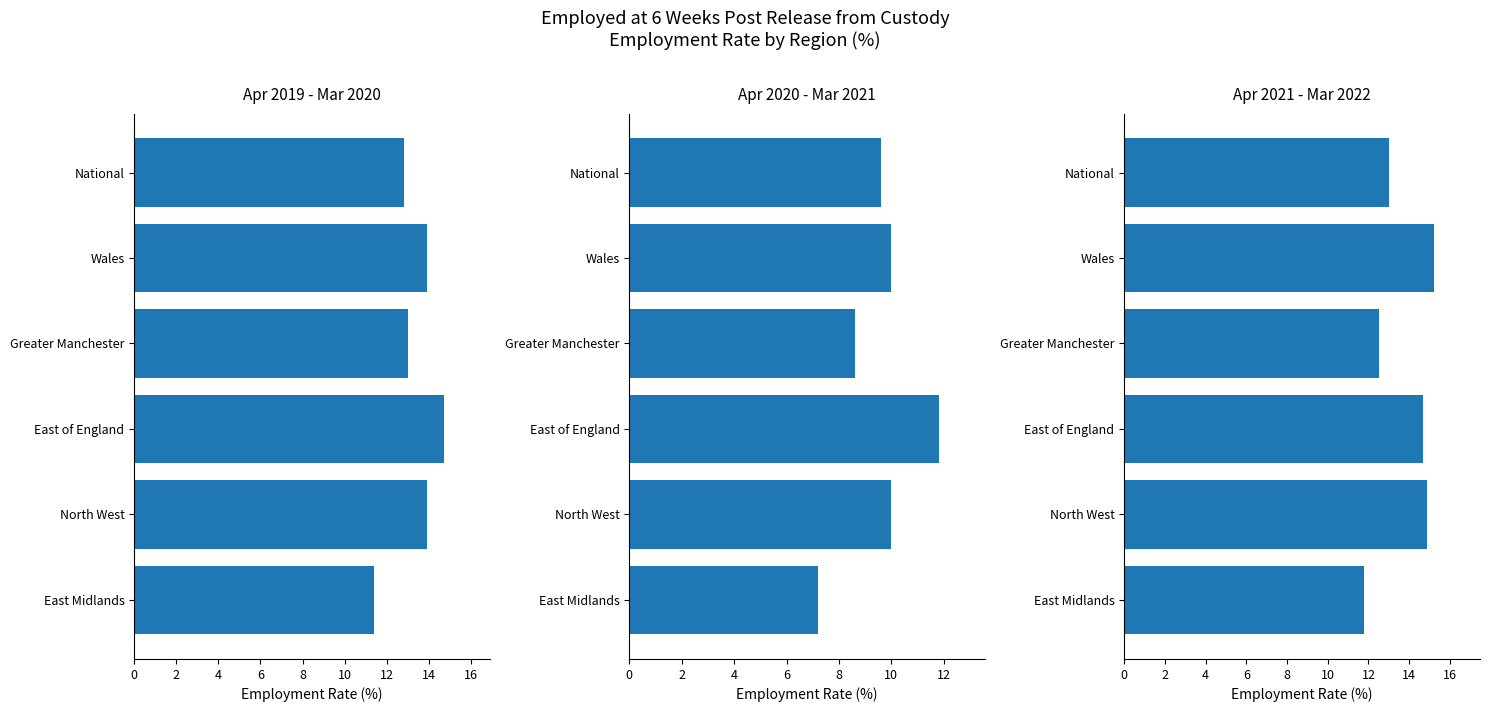

List the series in order of their peak value, lowest first.

Apr 2020 - Mar 2021, Apr 2019 - Mar 2020, Apr 2021 - Mar 2022